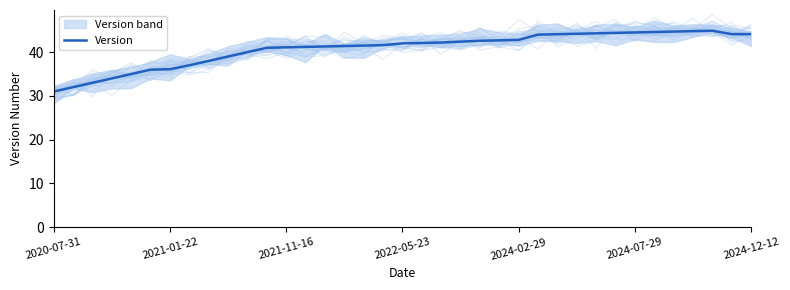

The value of Version at 2022-05-23 is 42.0. True or false?

True